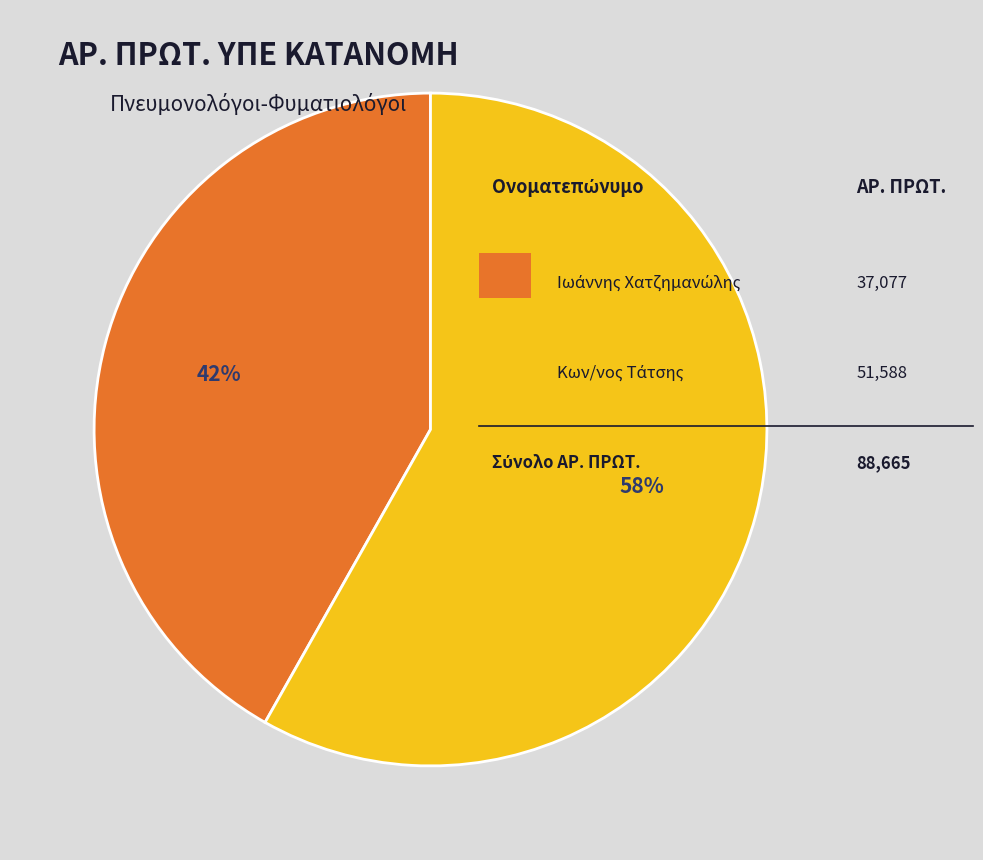

How many segments does this pie chart have?

2